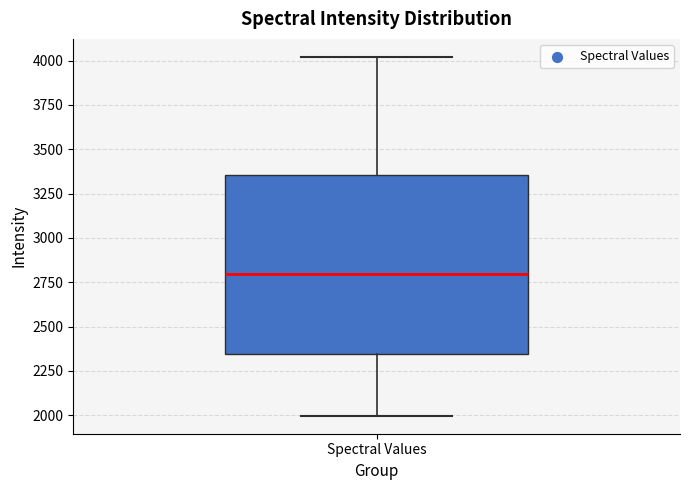

Where is the upper edge of the box for Spectral Values on the y-axis? The values are not printed on the chart, so give them approximately, as read against the axis.

3350